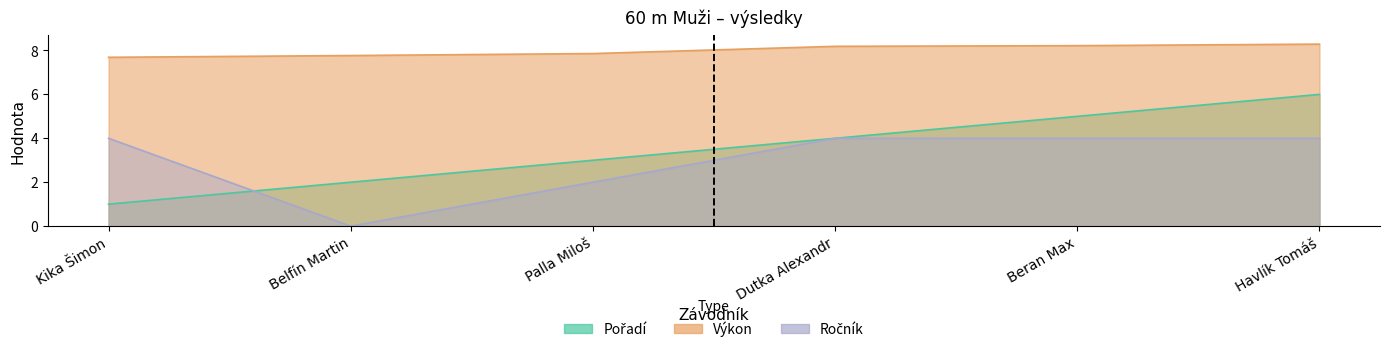

At which label does Pořadí reach its peak?

Havlík Tomáš